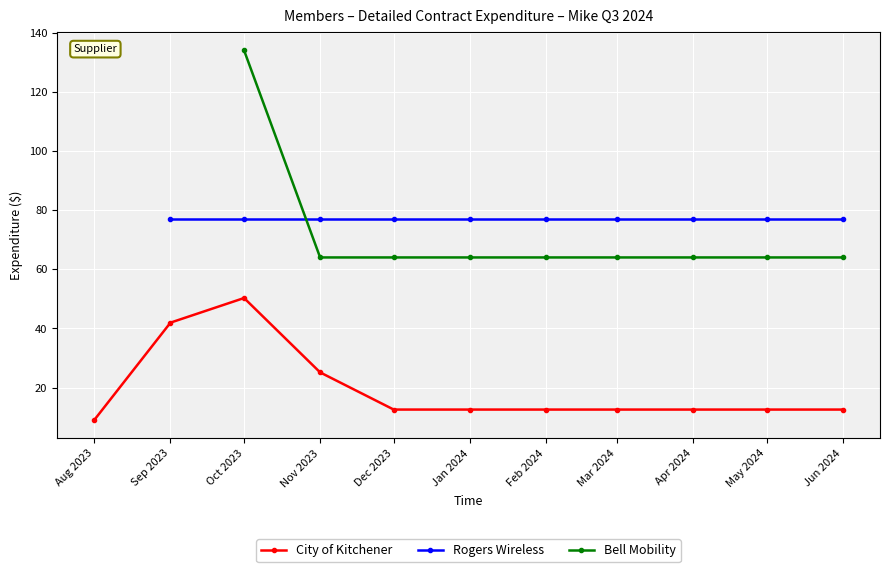

What is the maximum value shown in the chart?

134.0